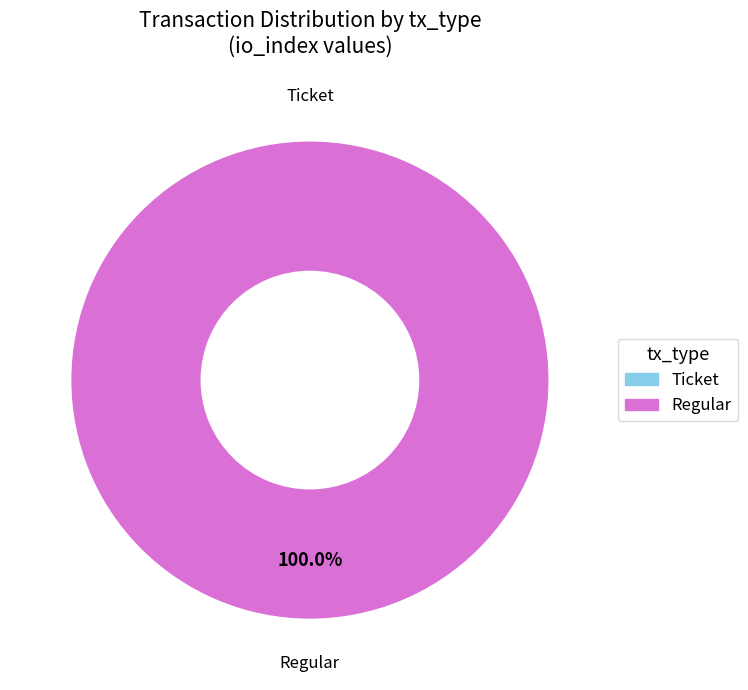

What is the change in value from Ticket to Regular?

+2